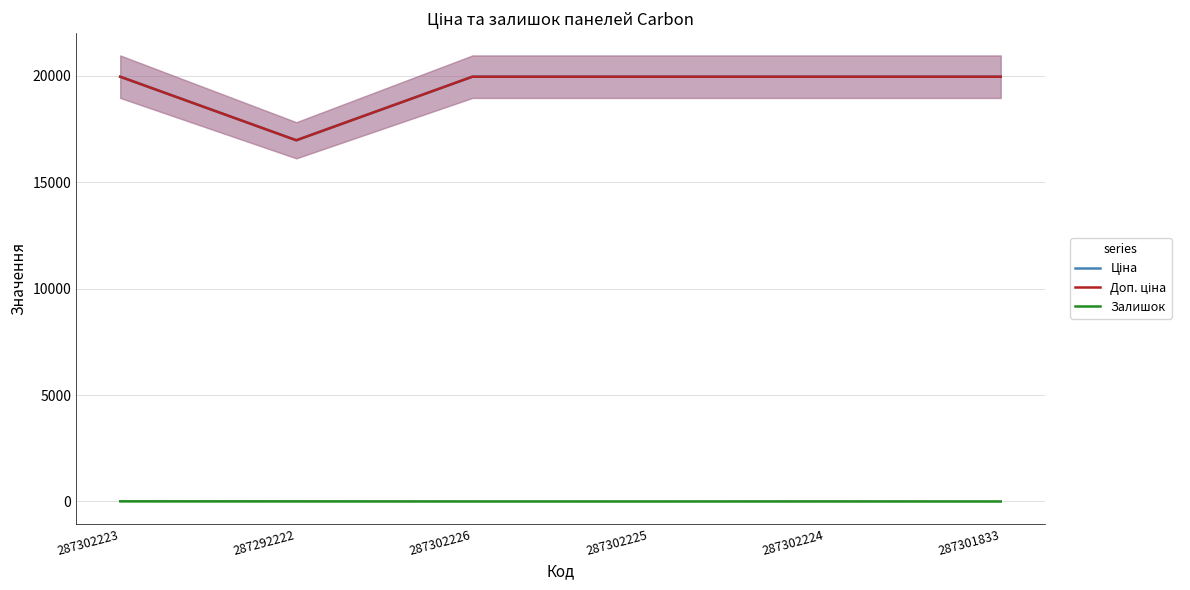

True or false: Доп. ціна and Ціна intersect in this chart.

False